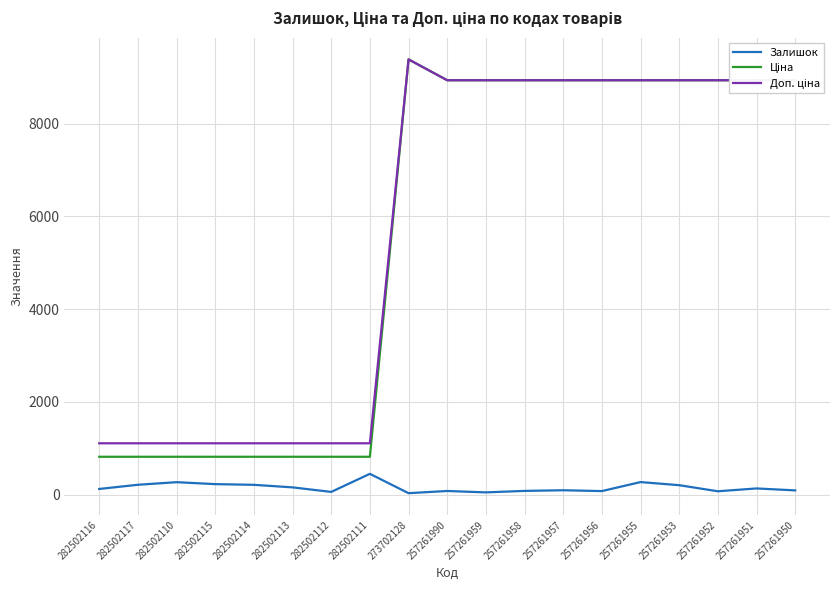

What is the total value across all series at 282502115?

2156.7